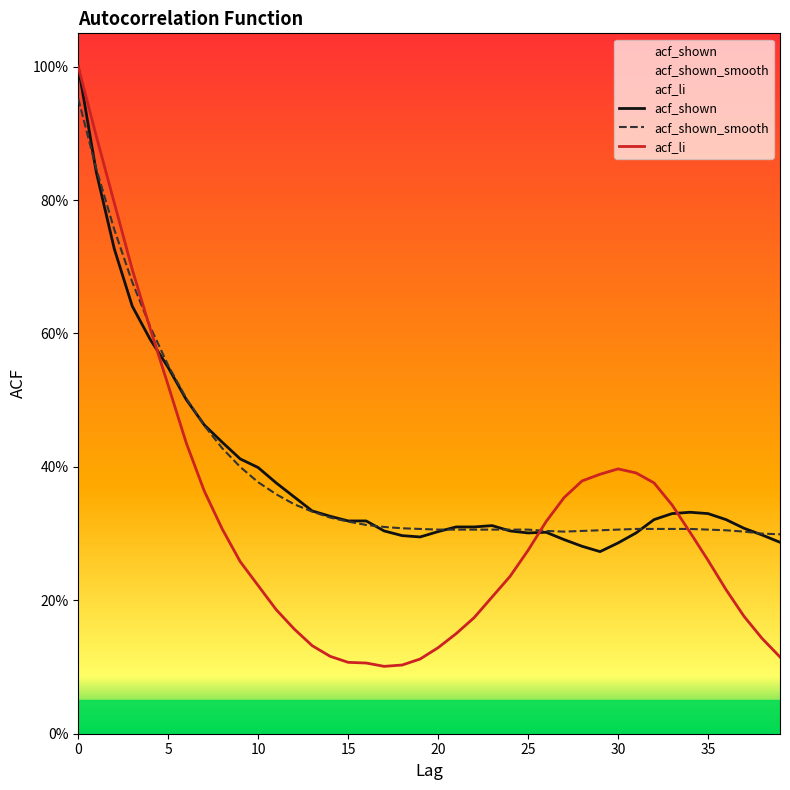

How many lines are shown in the chart?

3